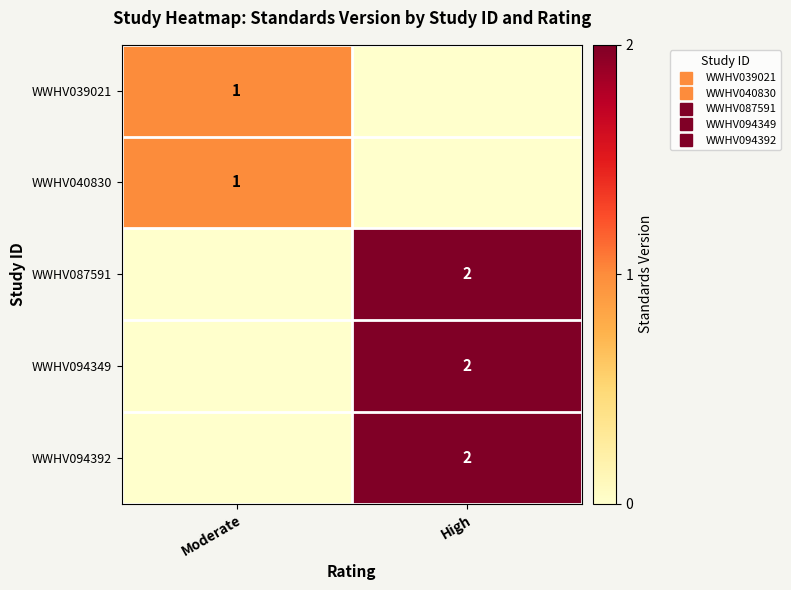

What is the average value of the WWHV087591 series?

1